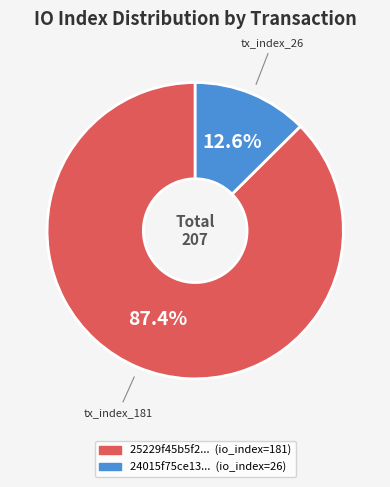

Is there a majority slice in this chart?

Yes